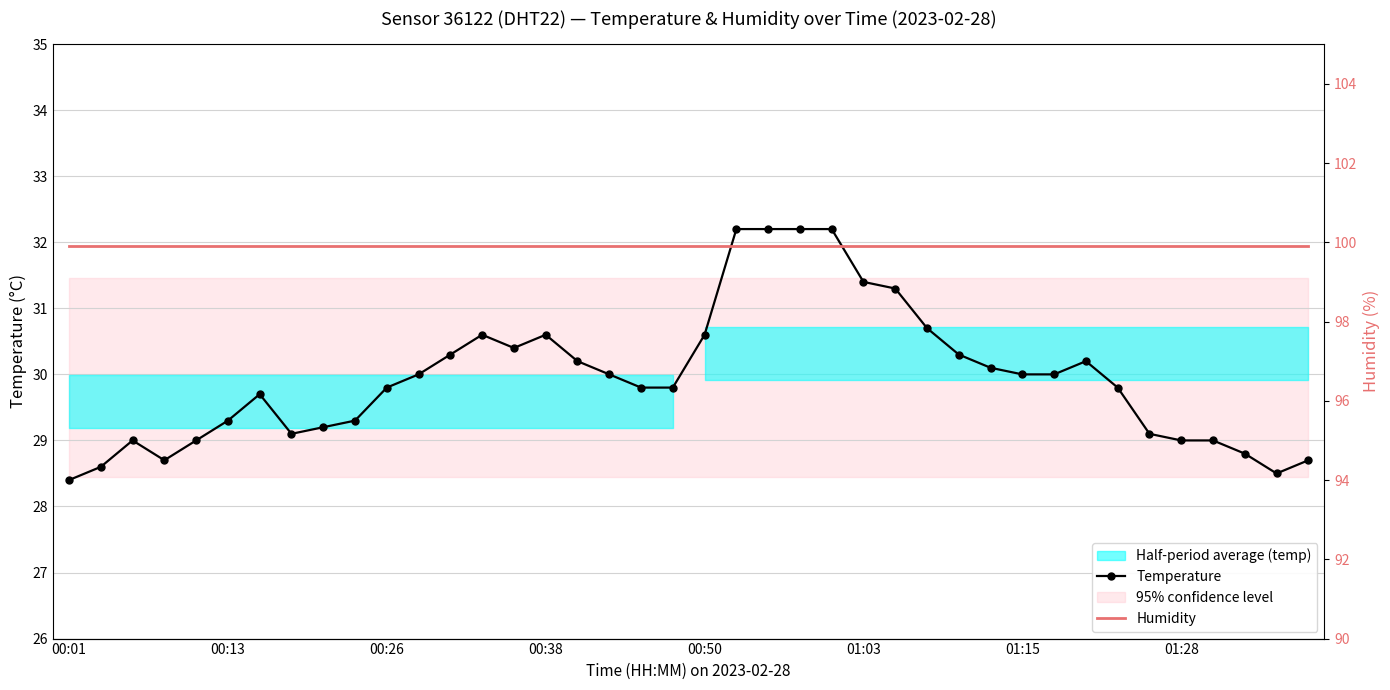

Does the chart have visible grid lines?

Yes